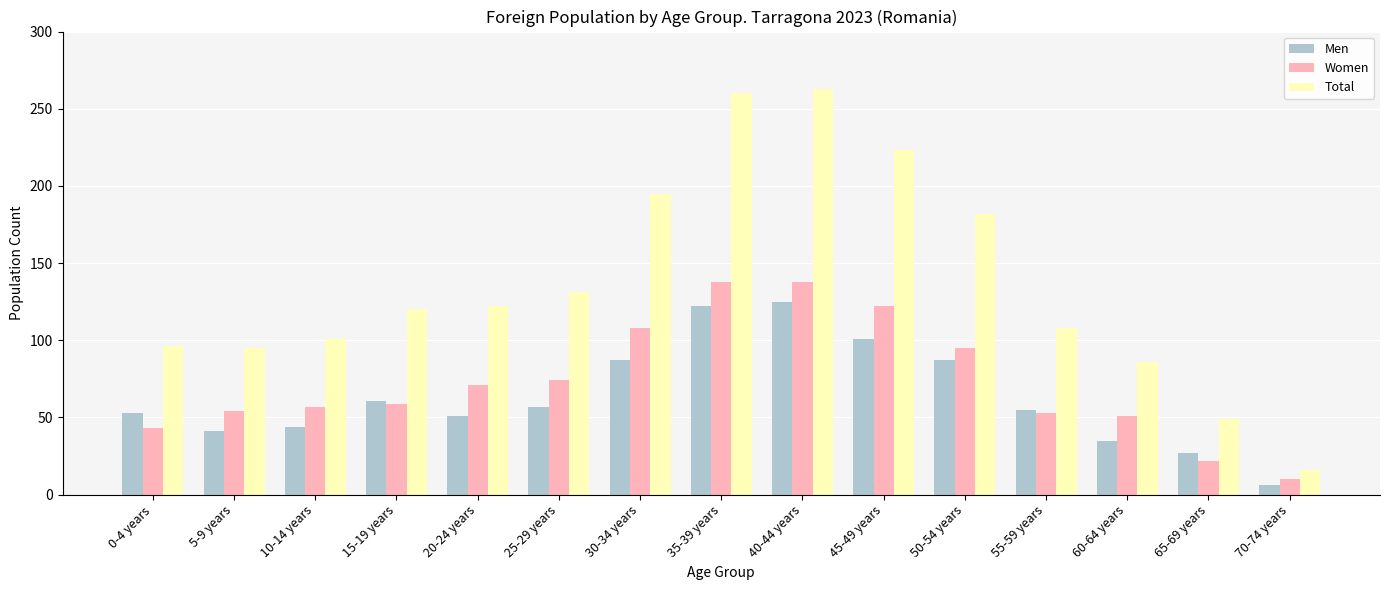

What is the value of the Men bar at the 5th from the left?

51